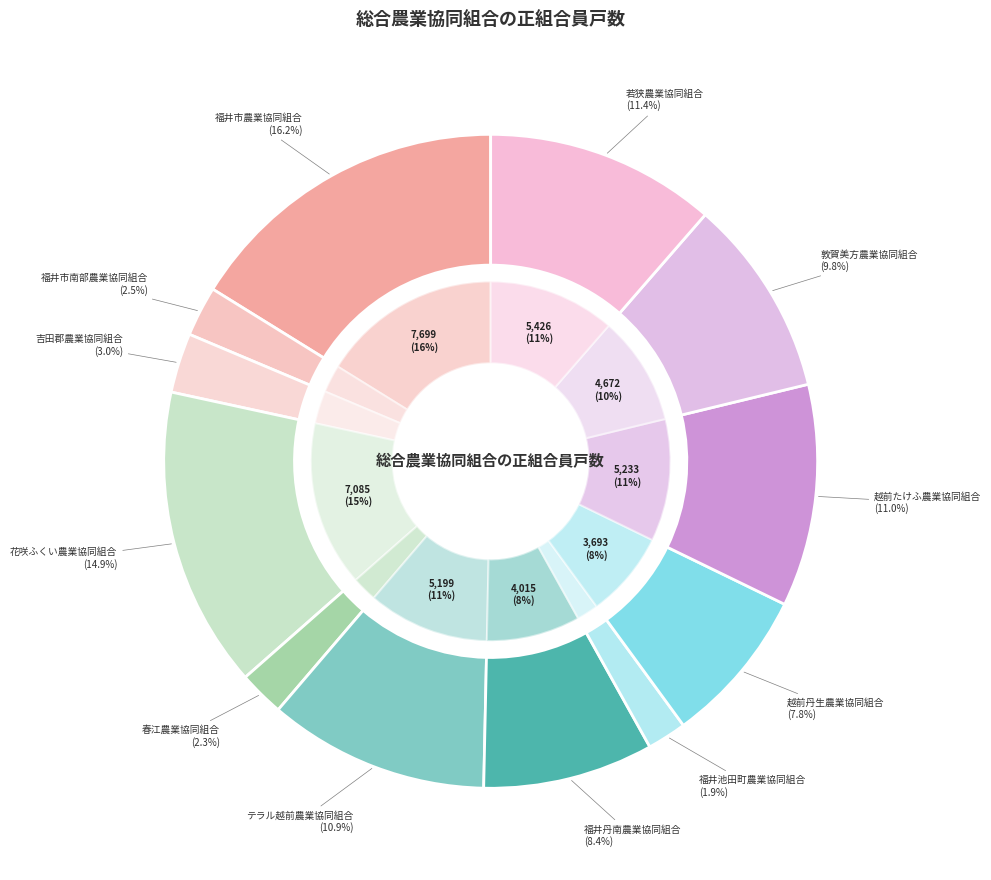

How many segments does this pie chart have?

12